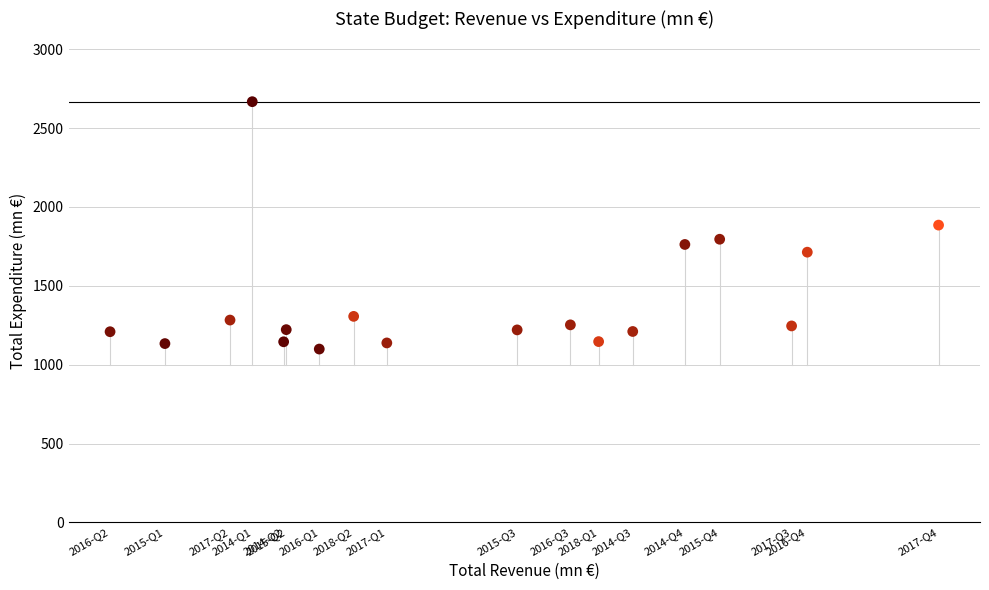

What is the range of X values (max minus min)?

607.1